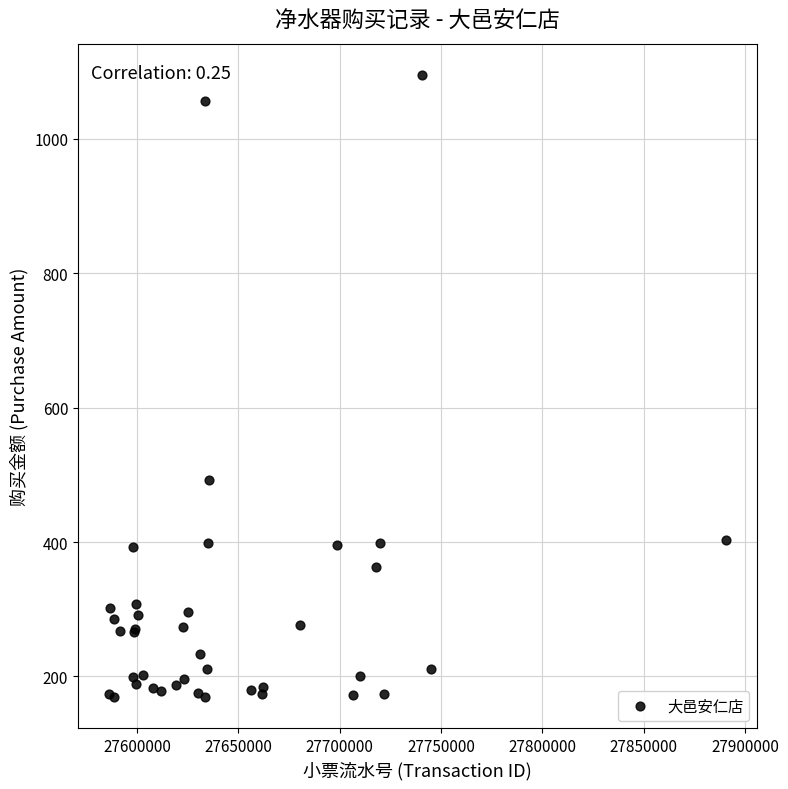

What Y value in the scatter plot is closest to 632?

492.6